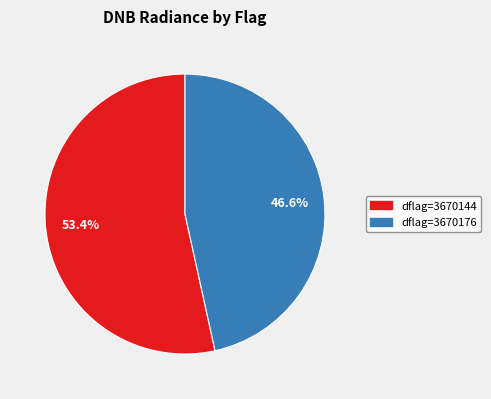

Does any single category account for the majority?

Yes